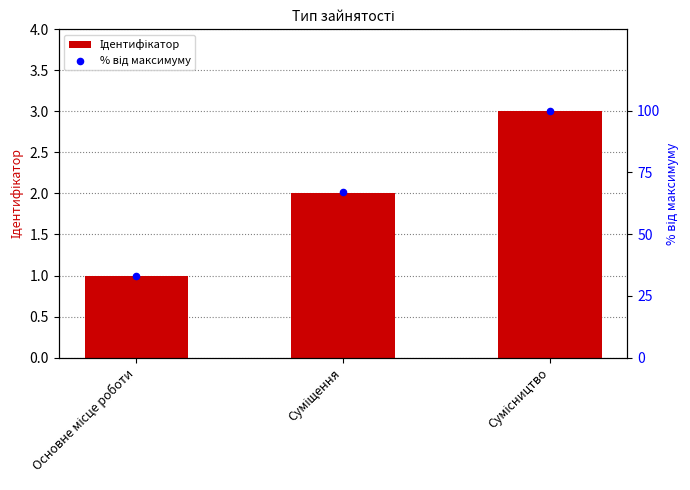

Which series has the largest total across all categories?

% від максимуму